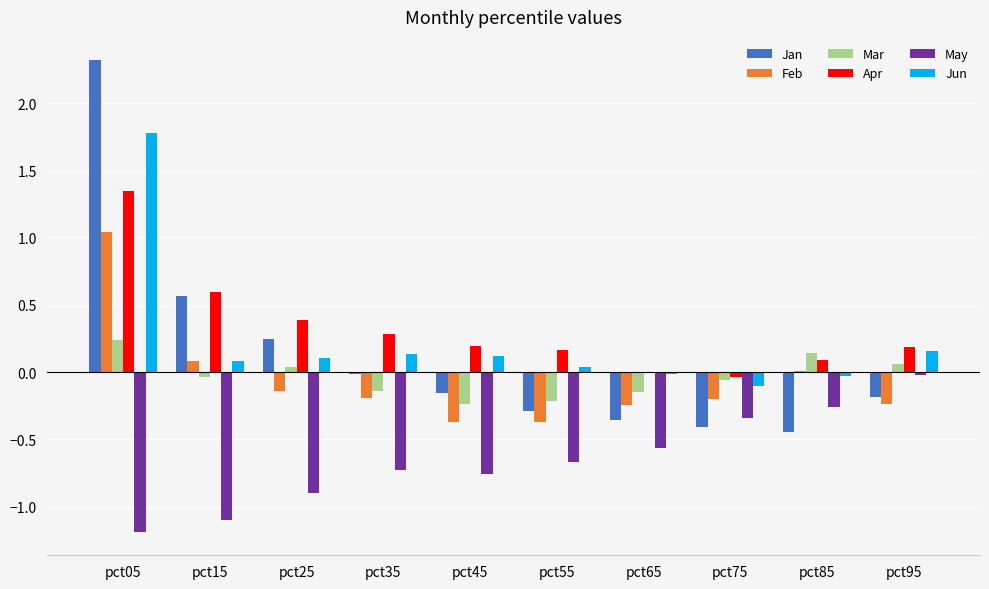

At which category is the sum across all series the highest?

pct05